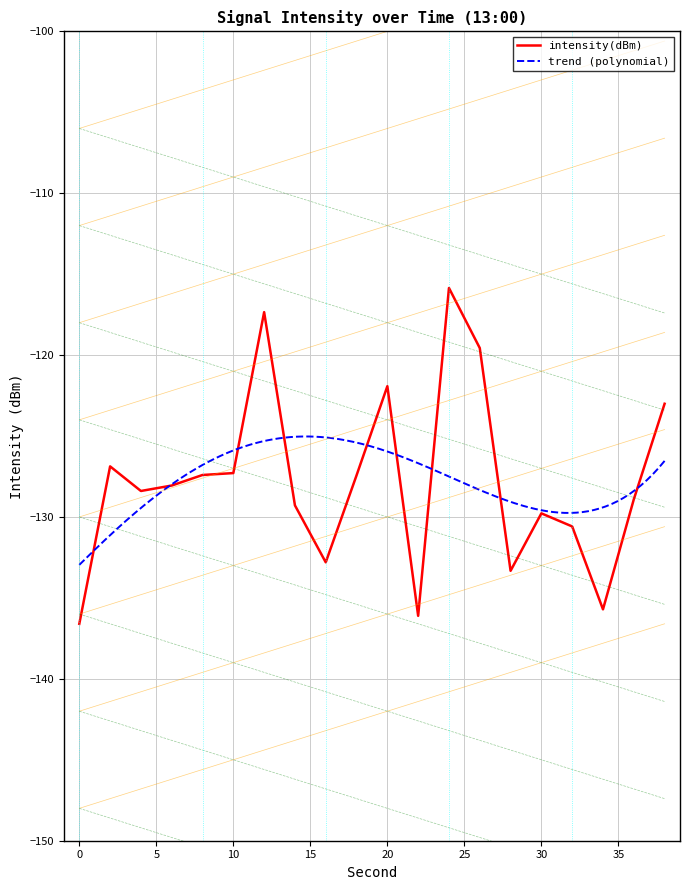

Which label corresponds to the largest value in the chart?

24